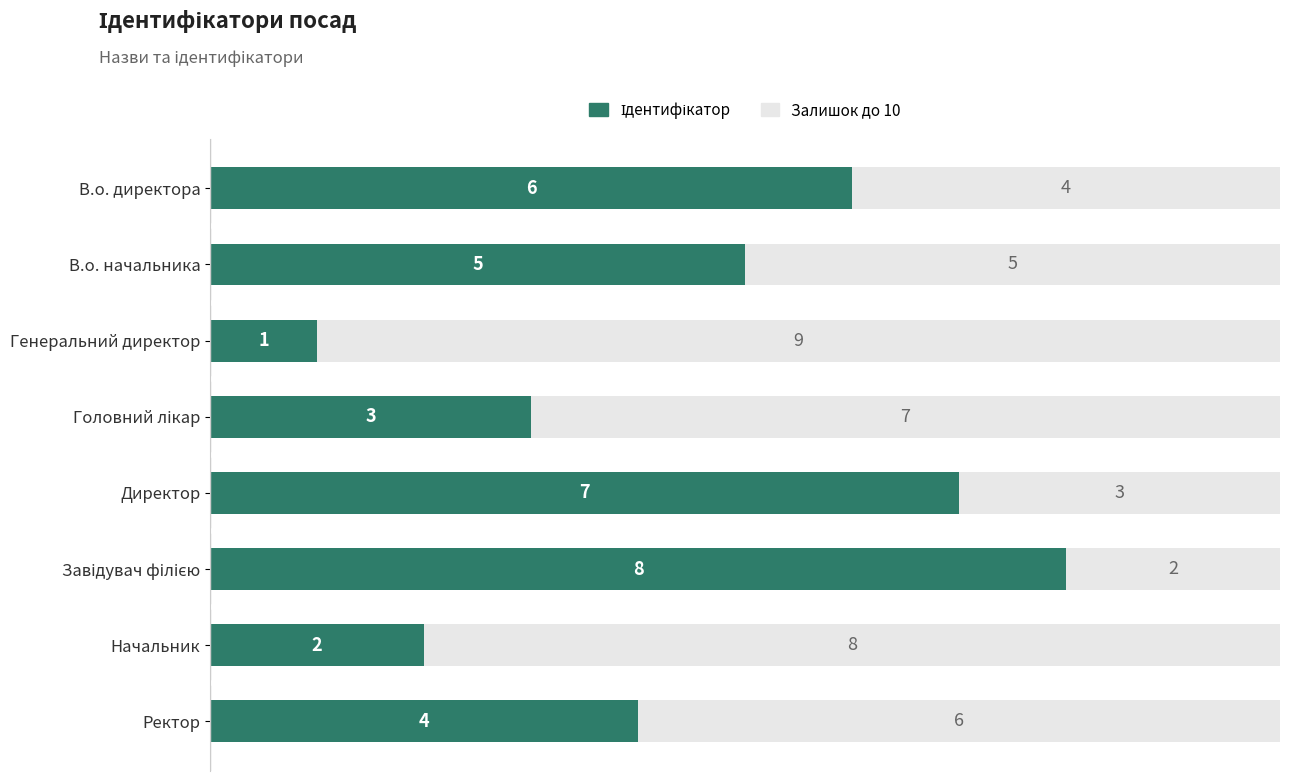

What is the total value across all series at Директор?

10